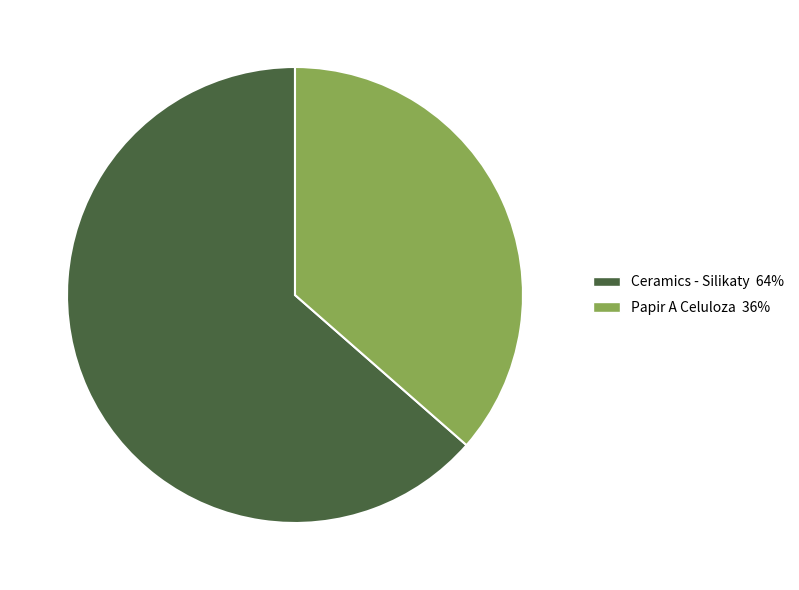

Is Ceramics - Silikaty 64% the majority of the pie?

Yes